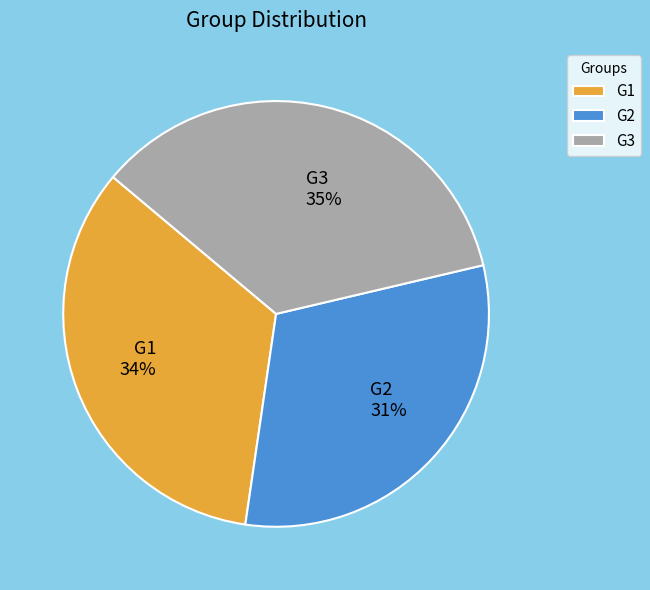

What is the largest slice in the pie chart?

G3